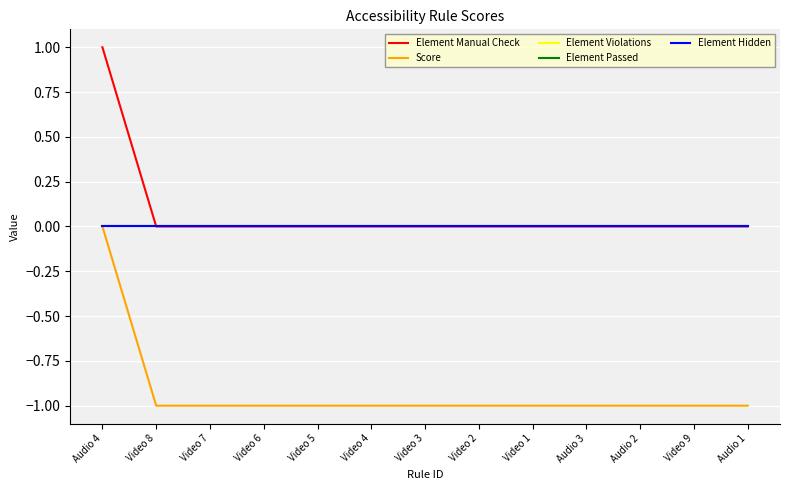

True or false: Score and Element Manual Check cross at least once.

False